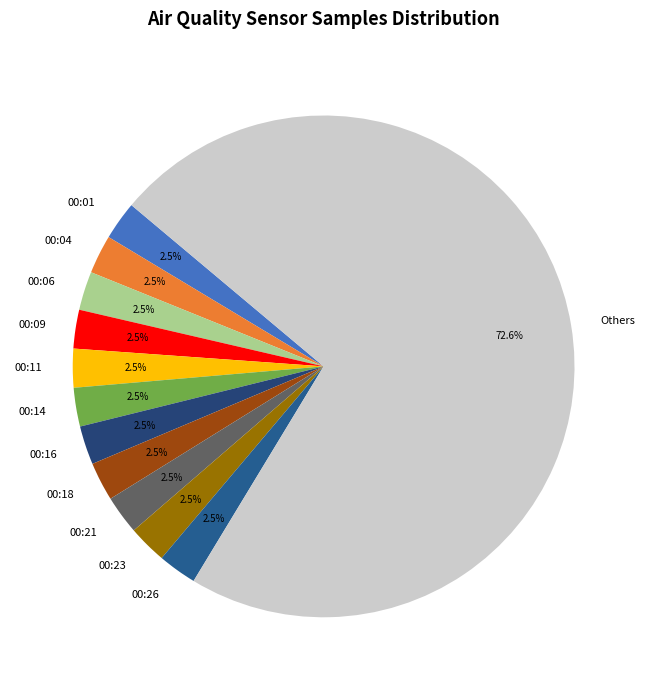

What percentage do 00:23 and 00:01 together represent?

5.0%